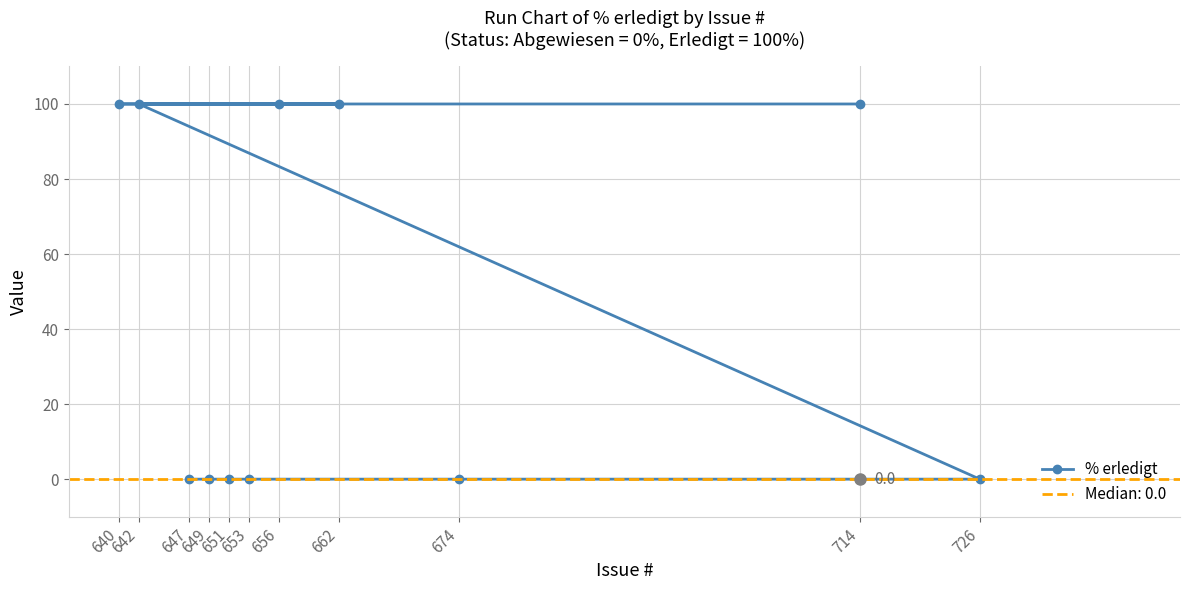

Rank the categories by value from lowest to highest.

647, 649, 651, 653, 674, 726, 642, 656, 662, 640, 714